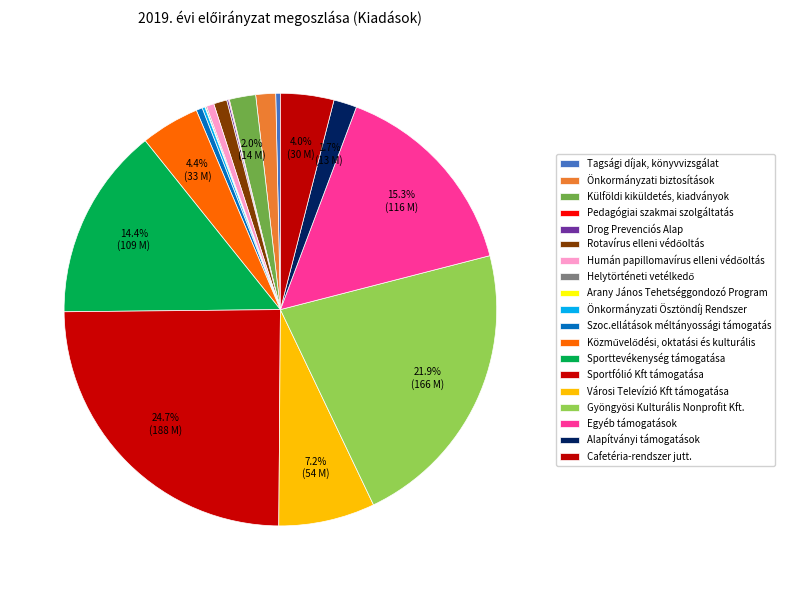

What is the largest slice in the pie chart?

Sportfólió Kft támogatása